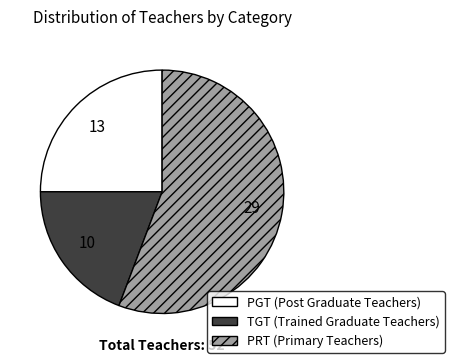

Is TGT the majority of the pie?

No